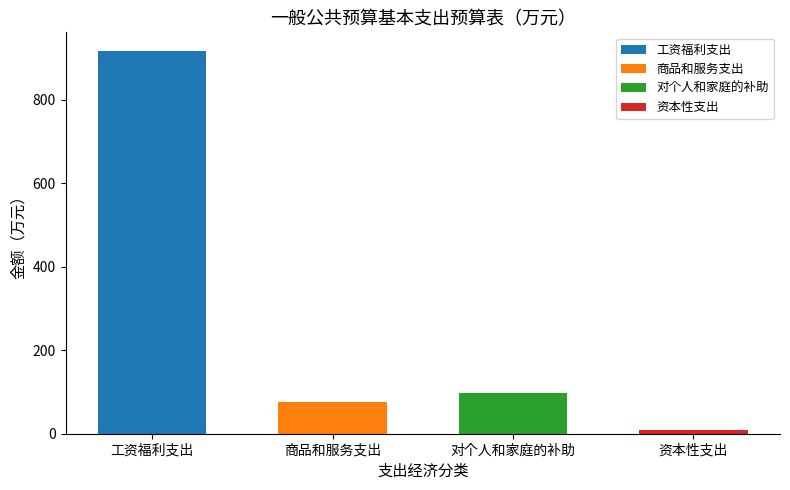

Reading left to right, what are all the values shown in this chart?

工资福利支出=916.3	商品和服务支出=74.9	对个人和家庭的补助=97.6	资本性支出=10.0